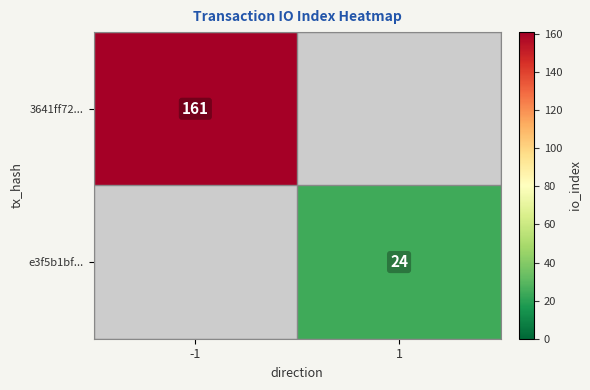

What is the total value across all series at 1?

24